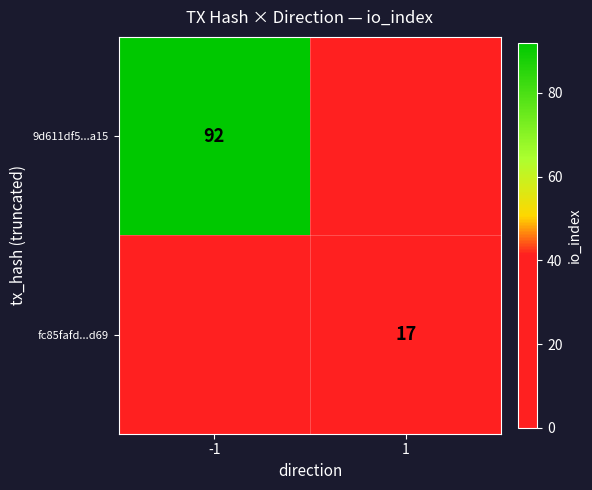

The value of 9d611df5...a15 at -1 is 149. True or false?

False